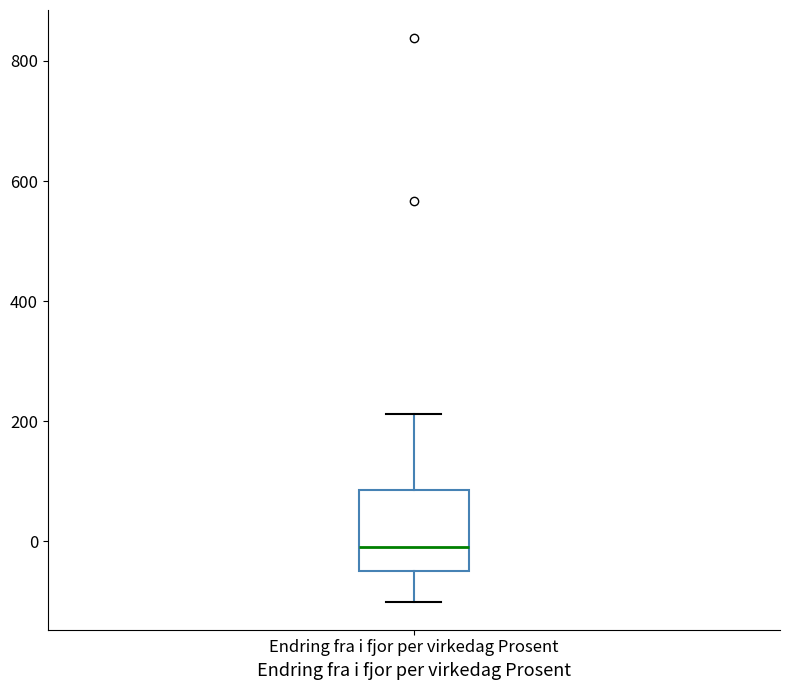

Where does the upper whisker of the box for Endring fra i fjor per virkedag Prosent end on the y-axis? The values are not printed on the chart, so give them approximately, as read against the axis.

220